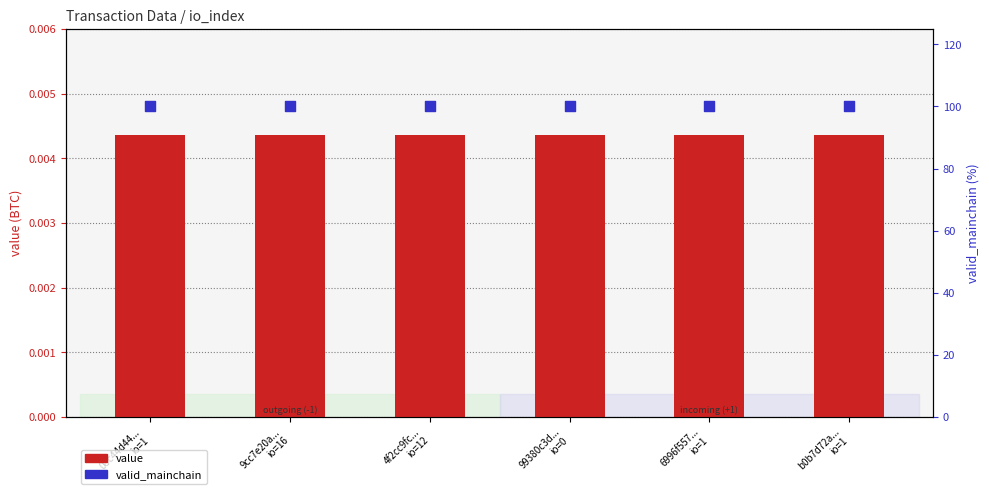

Is the value of value at 08c44d44...
io=1 greater than the value of valid_mainchain (scaled) at 6996f557...
io=1?

No